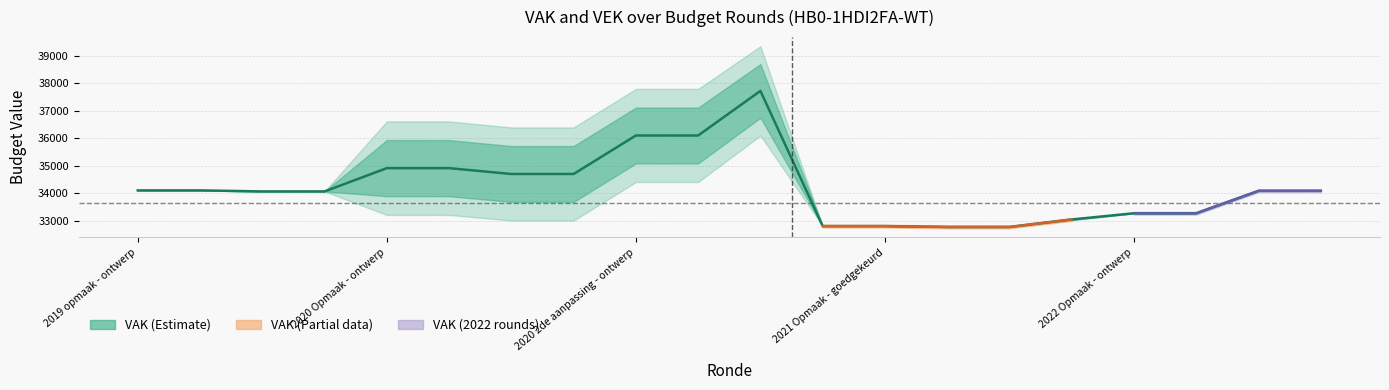

What is the difference between the maximum and minimum values?

4947.5